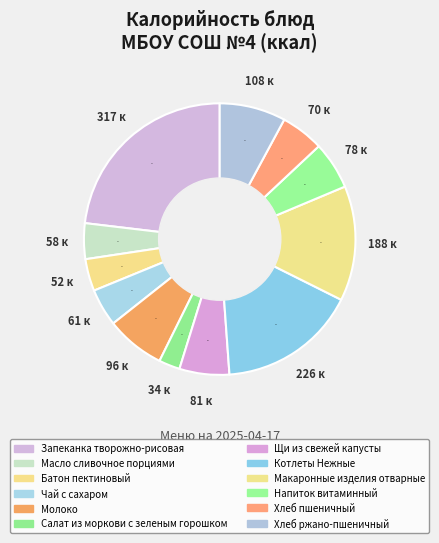

What percentage is the Напиток витаминный slice, to the nearest percent?

6%